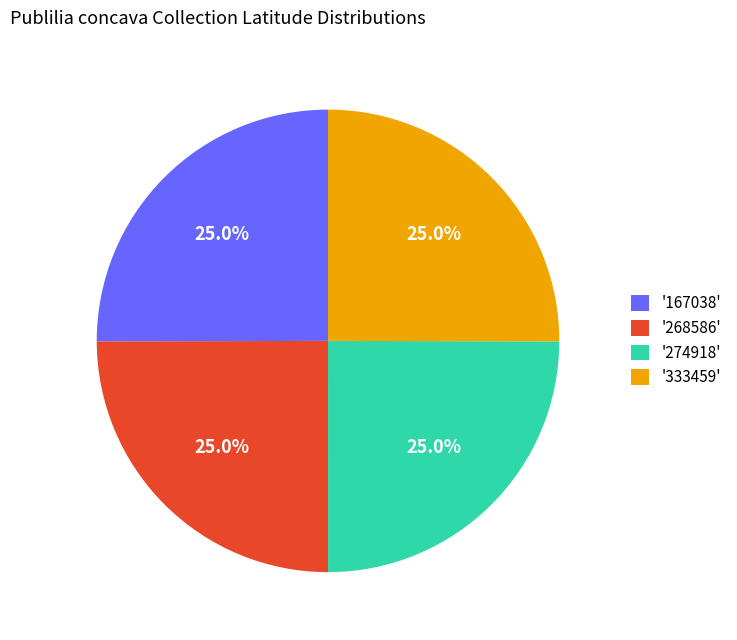

Does '167038' account for over 50% of the chart?

No